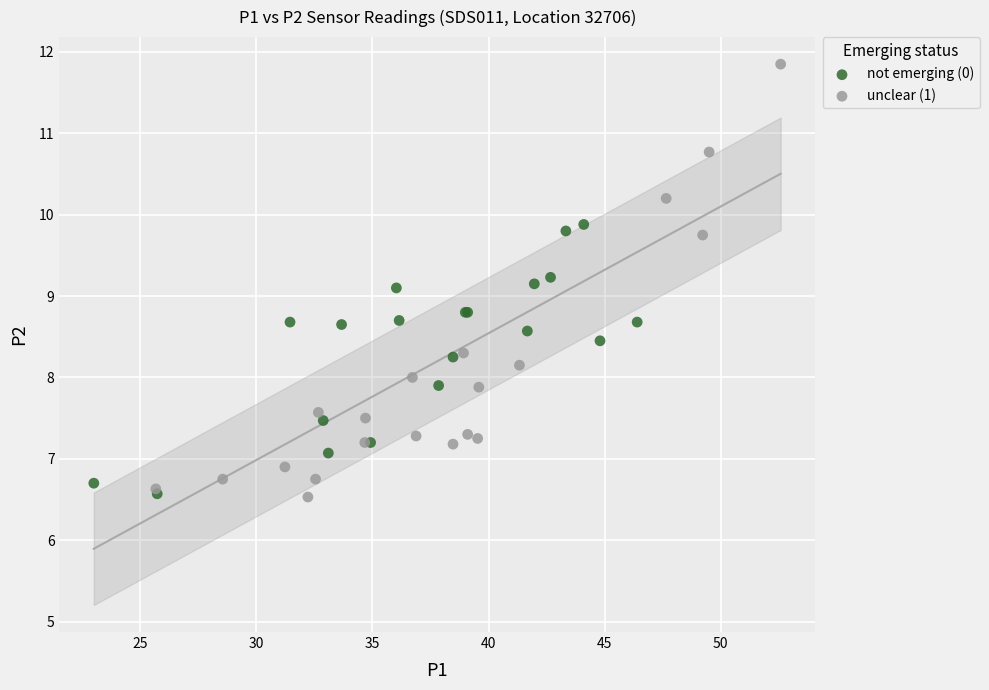

Which series reaches the maximum Y coordinate?

unclear (1)